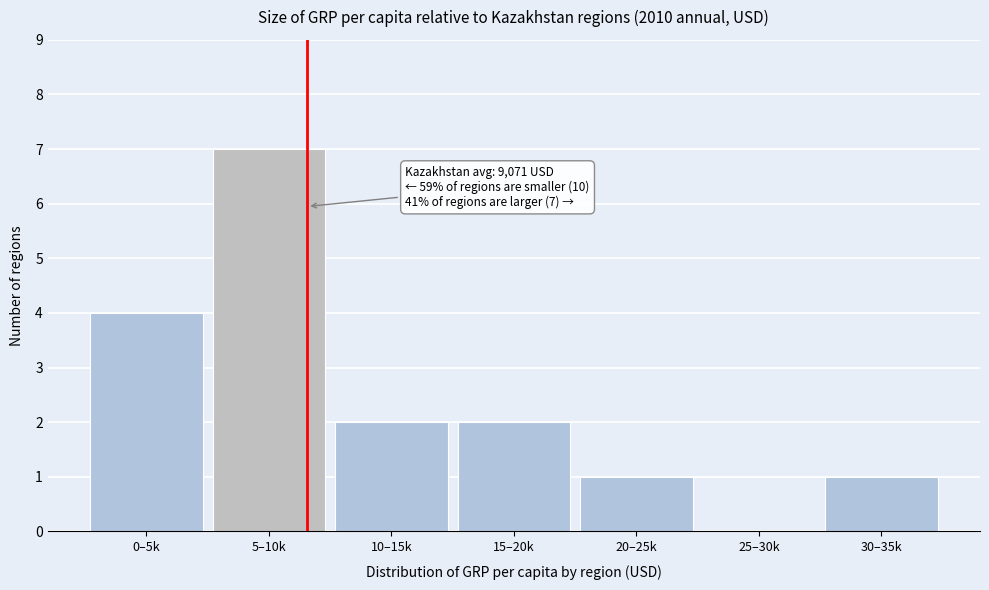

Reading left to right, list all the values displayed in this chart.

0–5k=4	5–10k=7	10–15k=2	15–20k=2	20–25k=1	25–30k=0	30–35k=1